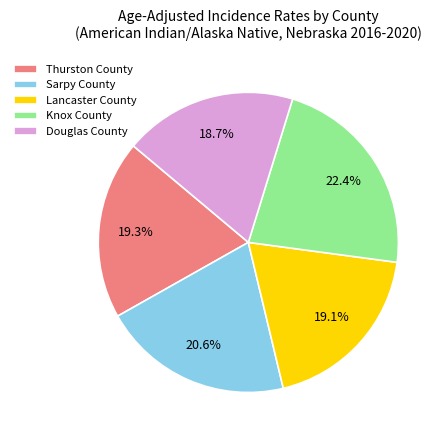

Which slice is the largest?

Knox County